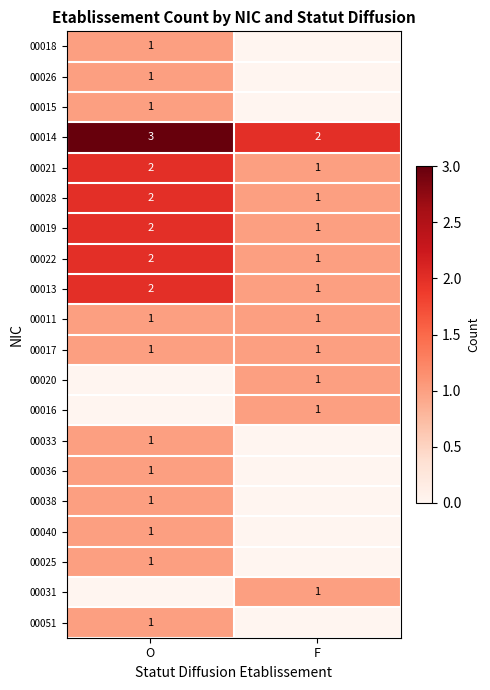

What is the approximate value of 00014 at O?

3